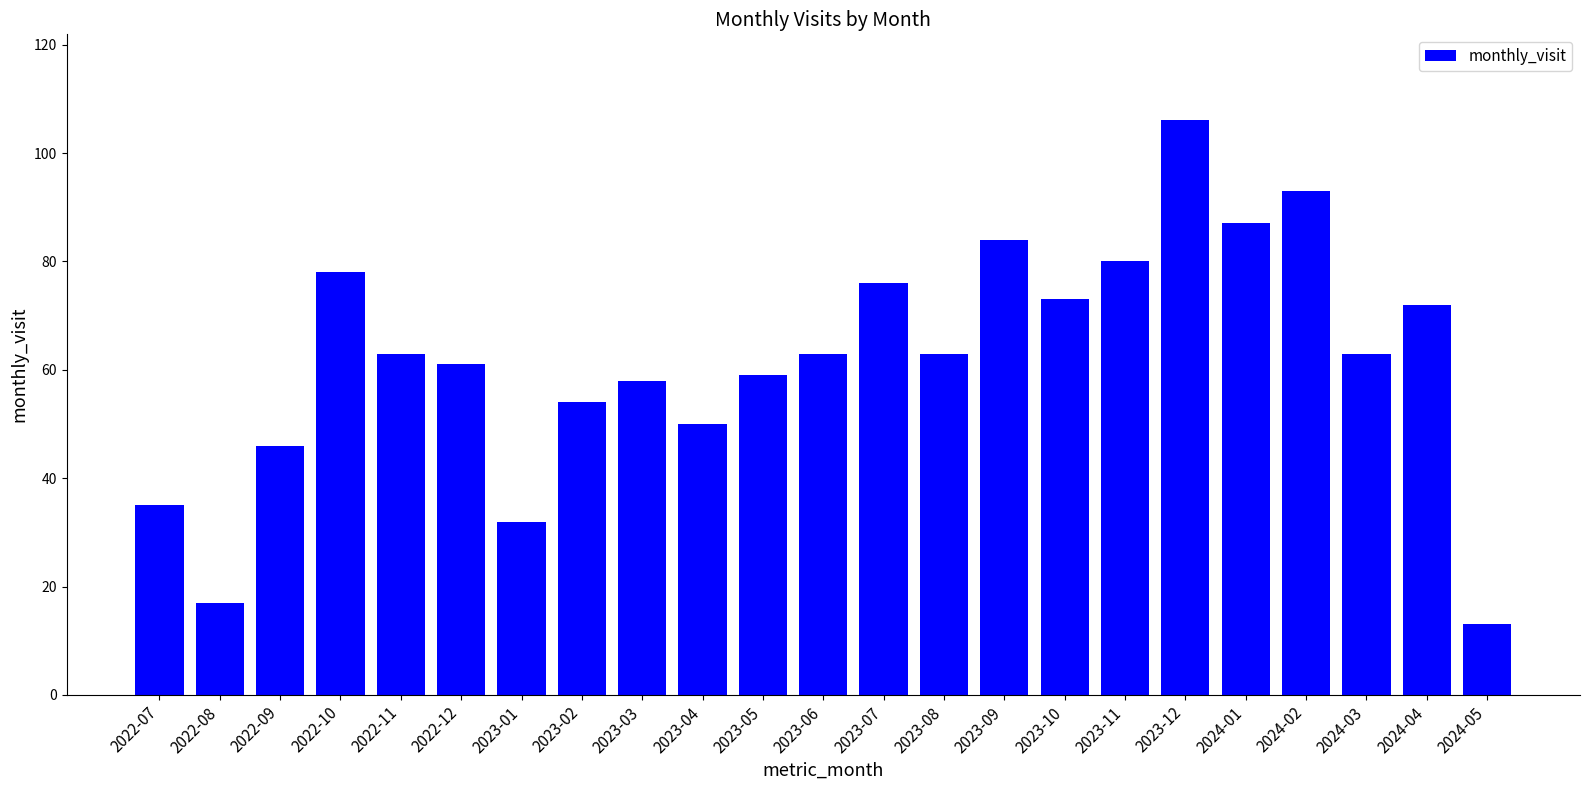

Are the bars horizontal?

No